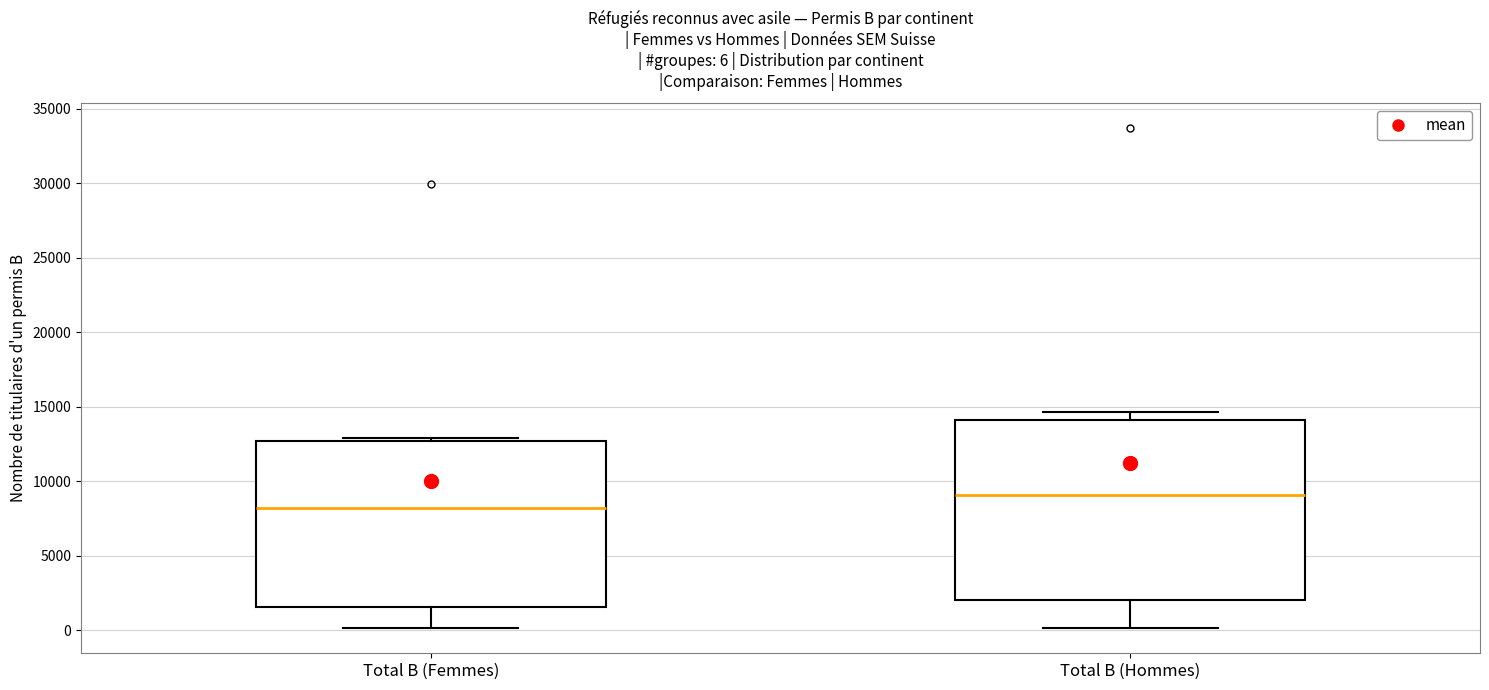

Which box is the tallest, from its lower edge to its upper edge?

Total B (Hommes)